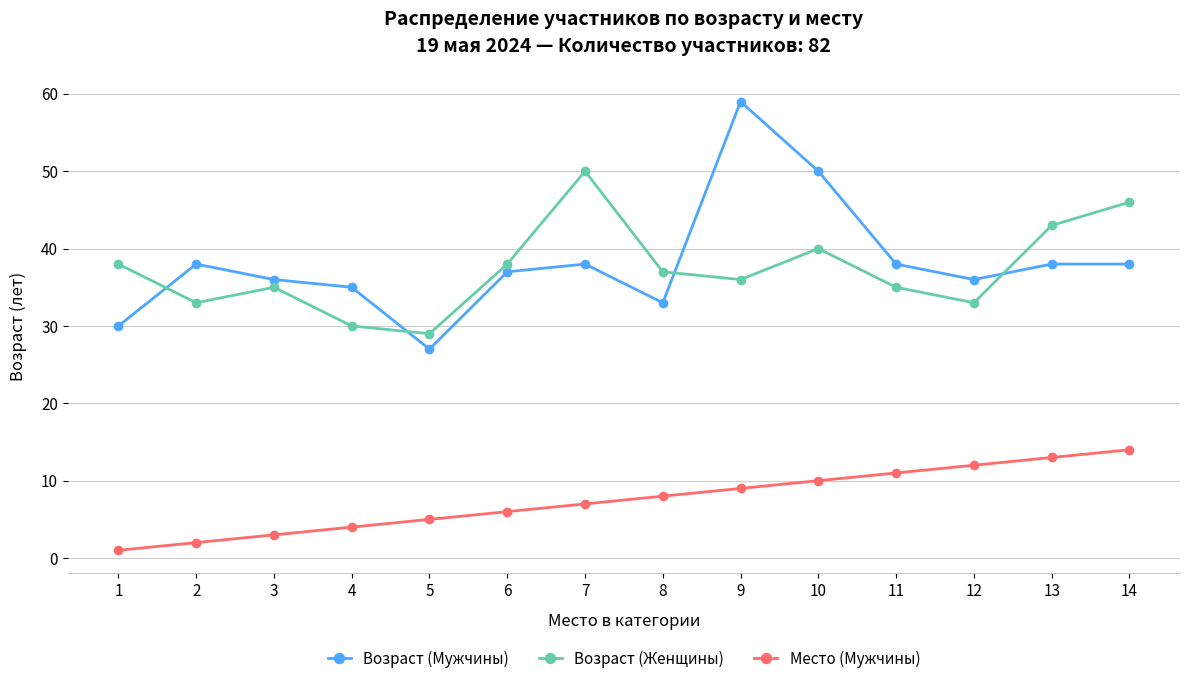

At which category does Возраст (Женщины) reach its first local peak?

3